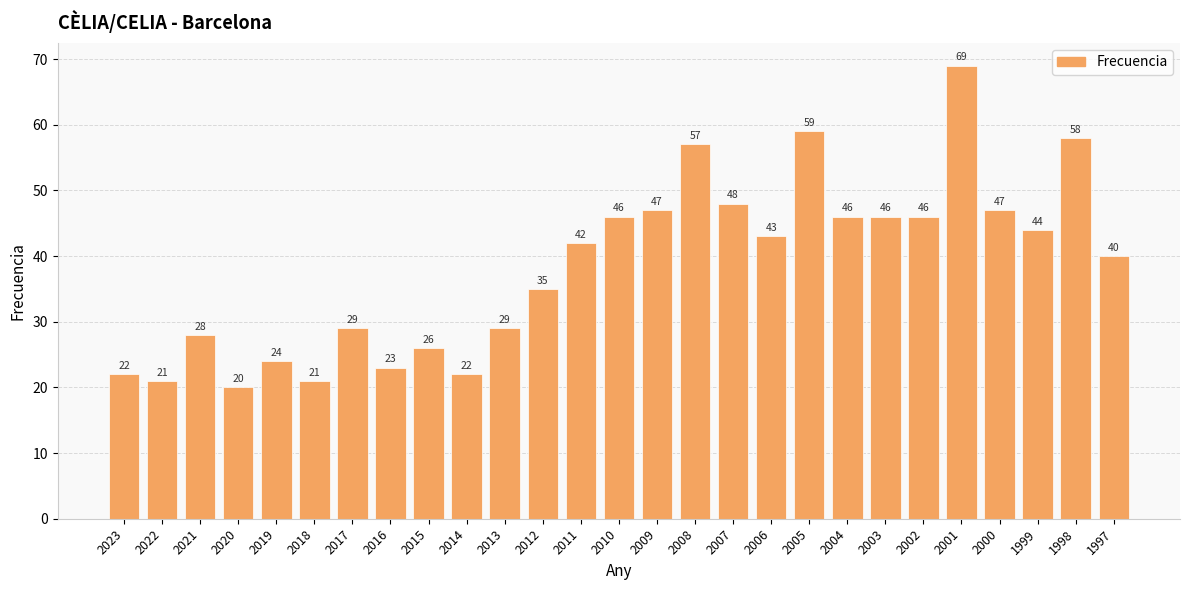

The value at 2000 is 47. True or false?

True